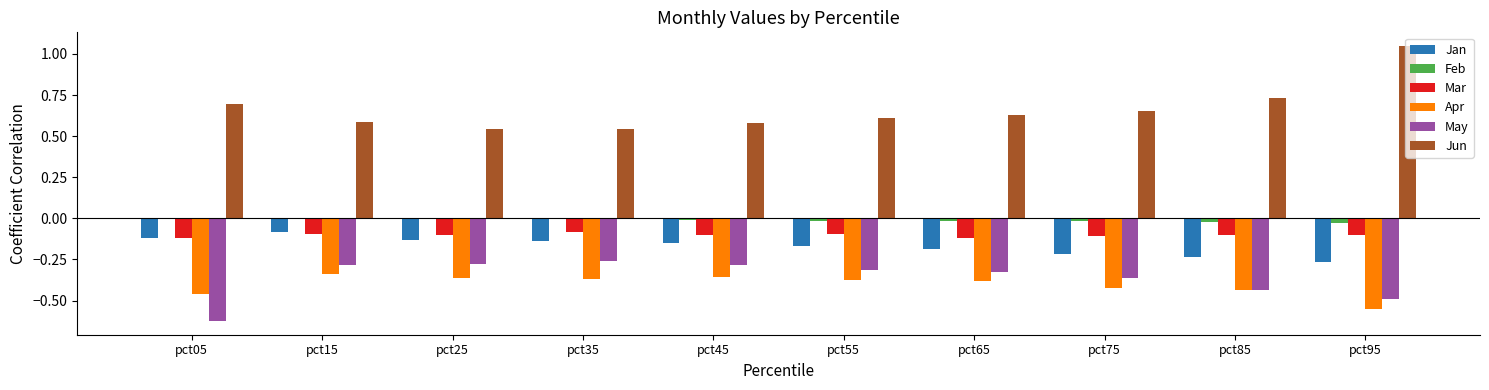

The value of Jan at pct55 is -0.2. True or false?

True